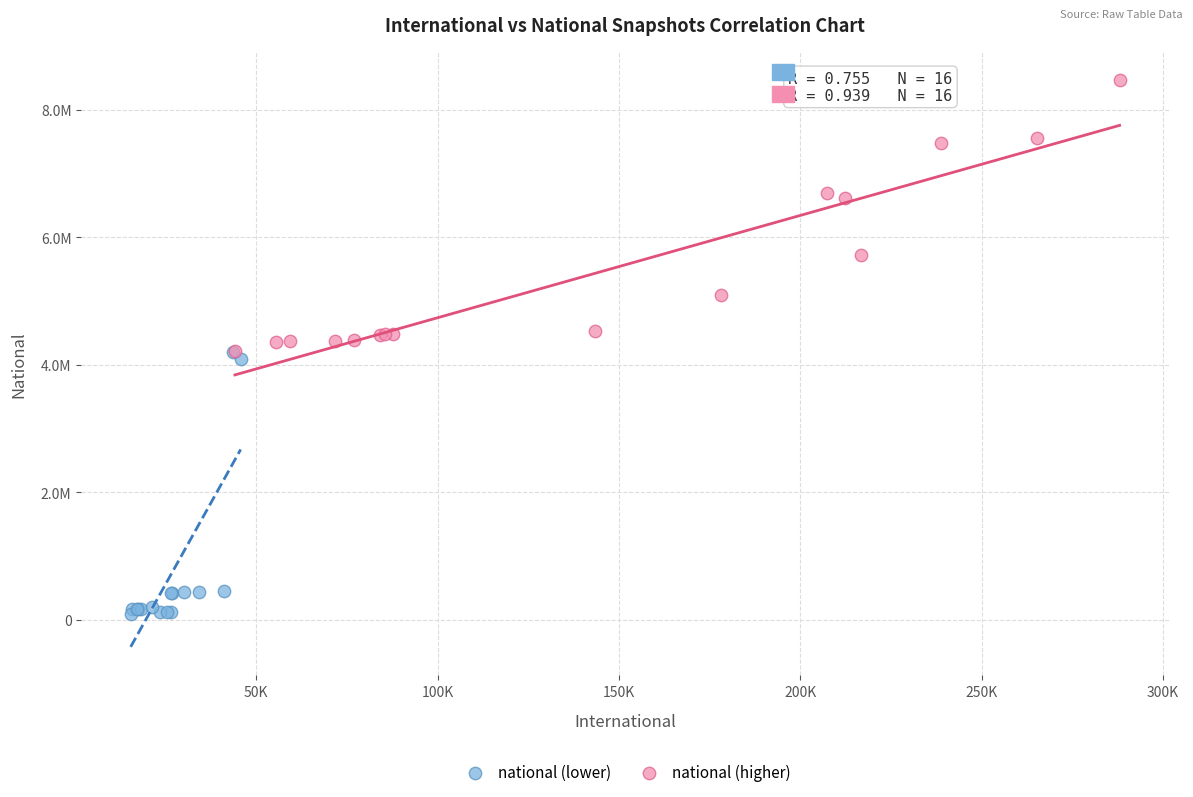

Which series reaches the maximum Y coordinate?

national (higher)